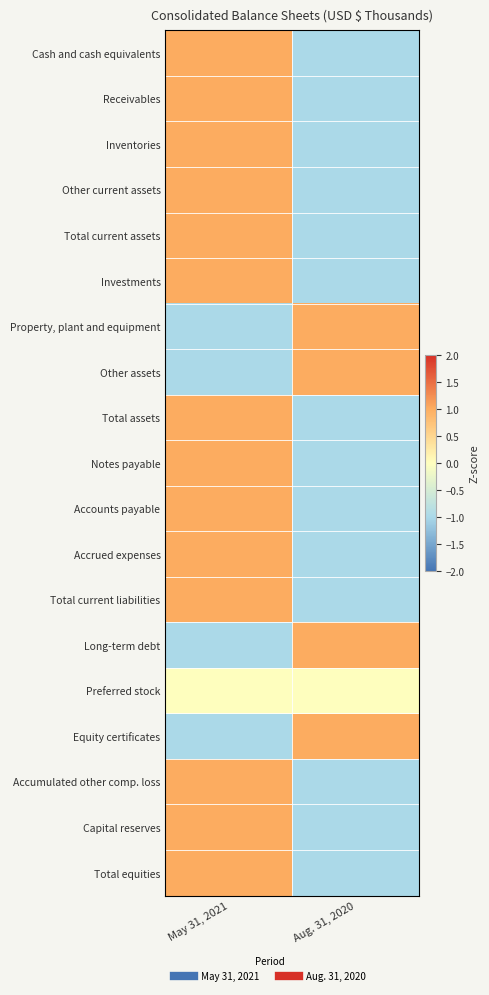

Reading left to right, transcribe all the data shown in this chart.

Cash and cash equivalents: May 31, 2021=1	Aug. 31, 2020=-1
Receivables: May 31, 2021=1	Aug. 31, 2020=-1
Inventories: May 31, 2021=1	Aug. 31, 2020=-1
Other current assets: May 31, 2021=1	Aug. 31, 2020=-1
Total current assets: May 31, 2021=1	Aug. 31, 2020=-1
Investments: May 31, 2021=1	Aug. 31, 2020=-1
Property, plant and equipment: May 31, 2021=-1	Aug. 31, 2020=1
Other assets: May 31, 2021=-1	Aug. 31, 2020=1
Total assets: May 31, 2021=1	Aug. 31, 2020=-1
Notes payable: May 31, 2021=1	Aug. 31, 2020=-1
Accounts payable: May 31, 2021=1	Aug. 31, 2020=-1
Accrued expenses: May 31, 2021=1	Aug. 31, 2020=-1
Total current liabilities: May 31, 2021=1	Aug. 31, 2020=-1
Long-term debt: May 31, 2021=-1	Aug. 31, 2020=1
Preferred stock: May 31, 2021=0	Aug. 31, 2020=0
Equity certificates: May 31, 2021=-1	Aug. 31, 2020=1
Accumulated other comp. loss: May 31, 2021=1	Aug. 31, 2020=-1
Capital reserves: May 31, 2021=1	Aug. 31, 2020=-1
Total equities: May 31, 2021=1	Aug. 31, 2020=-1